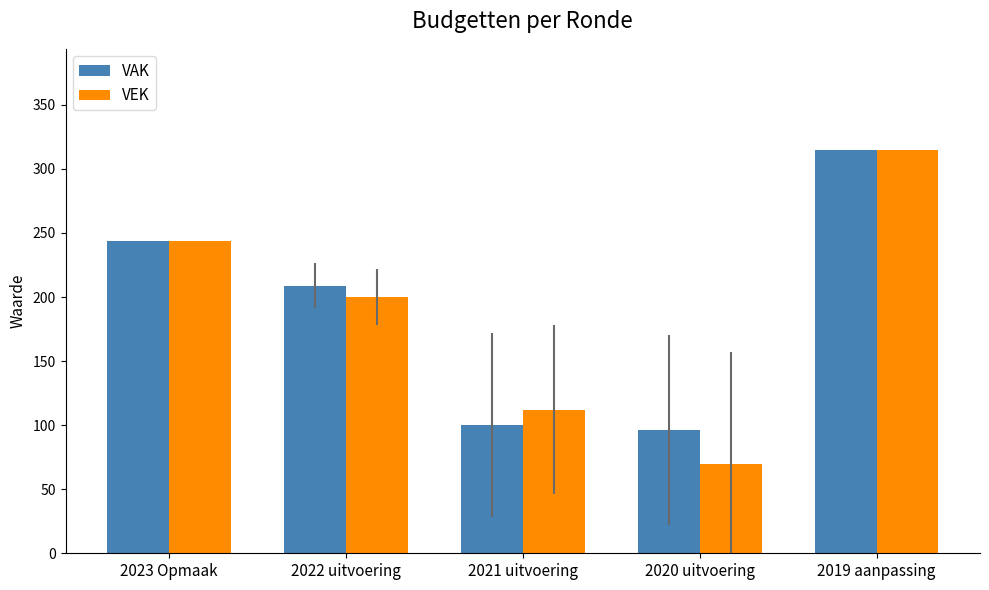

What is the label of the 2nd bar from the right?

2020 uitvoering